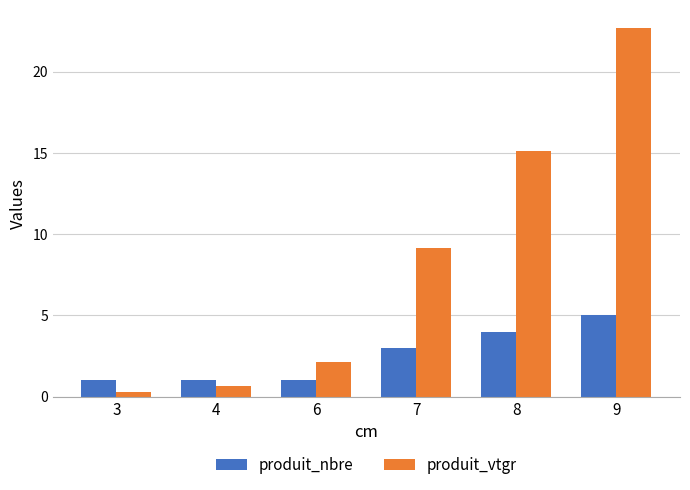

Reading left to right, what are all the values shown in this chart?

produit_nbre: 1.0	1.0	1.0	3.0	4.0	5.0
produit_vtgr: 0.3	0.6	2.2	9.2	15.1	22.7